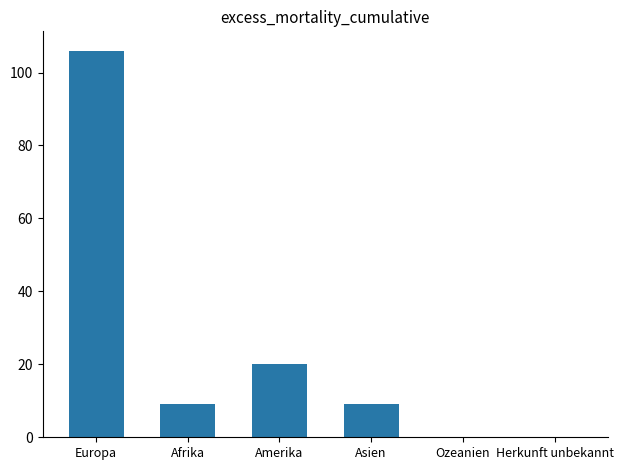

True or false: the data shows 27 at Amerika.

False